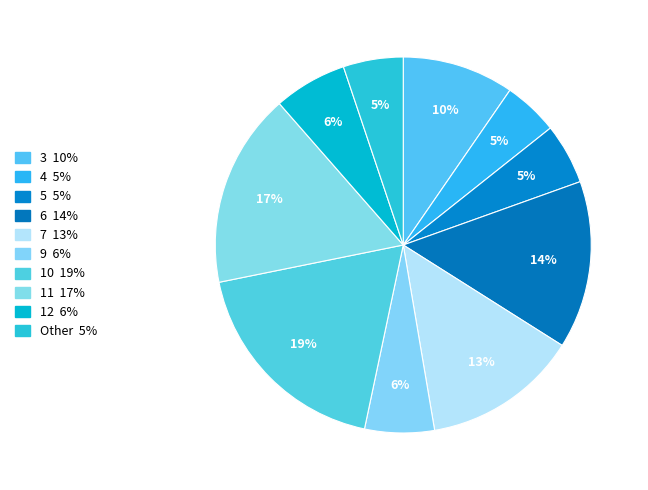

How many slices are in this pie chart?

10